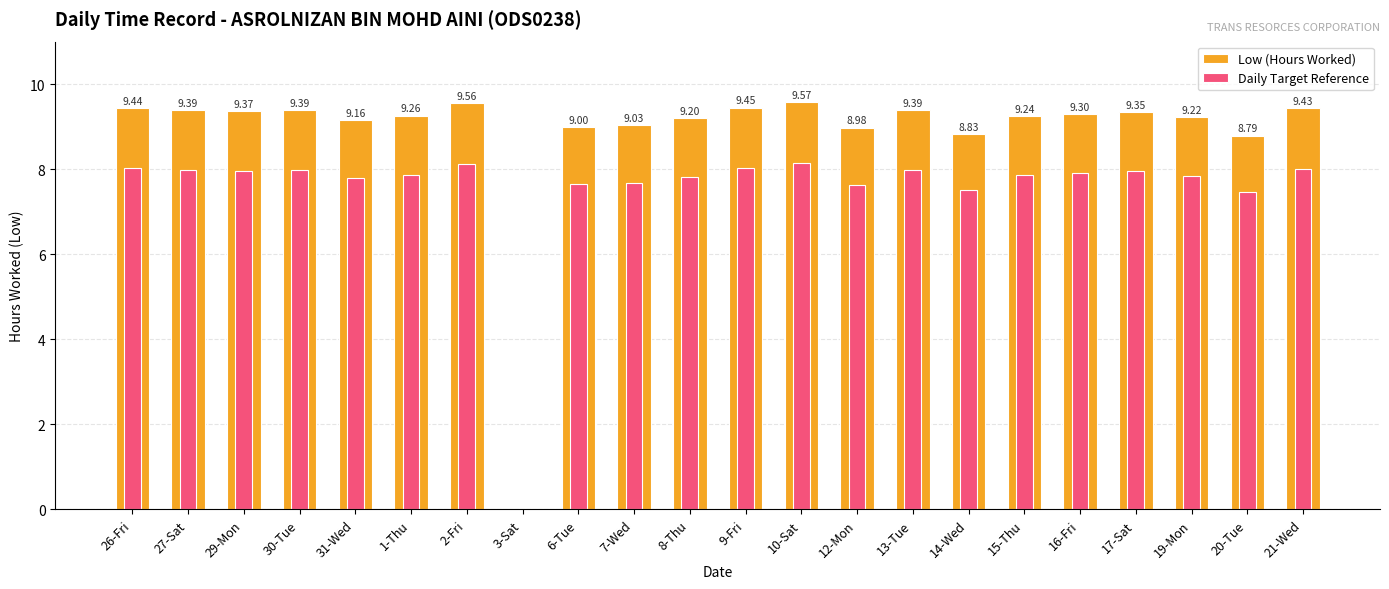

How many data points does each series have?

22